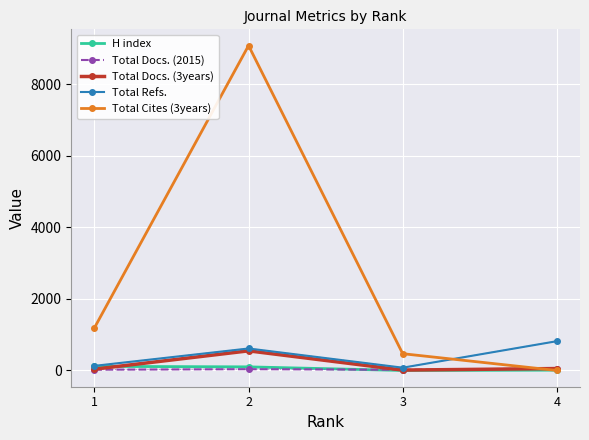

What is the maximum value shown in the chart?

9083